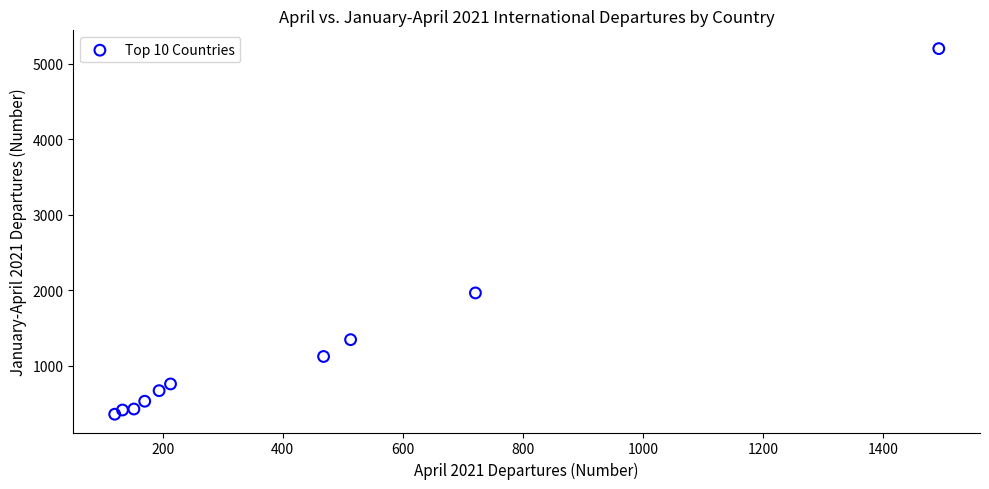

What Y value in the scatter plot is closest to 2781?

1966